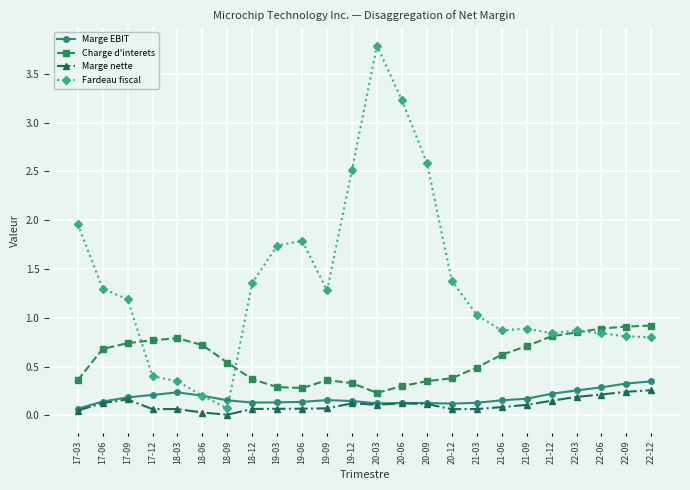

Between 19-09 and 20-09, which series saw the biggest shift?

Fardeau fiscal